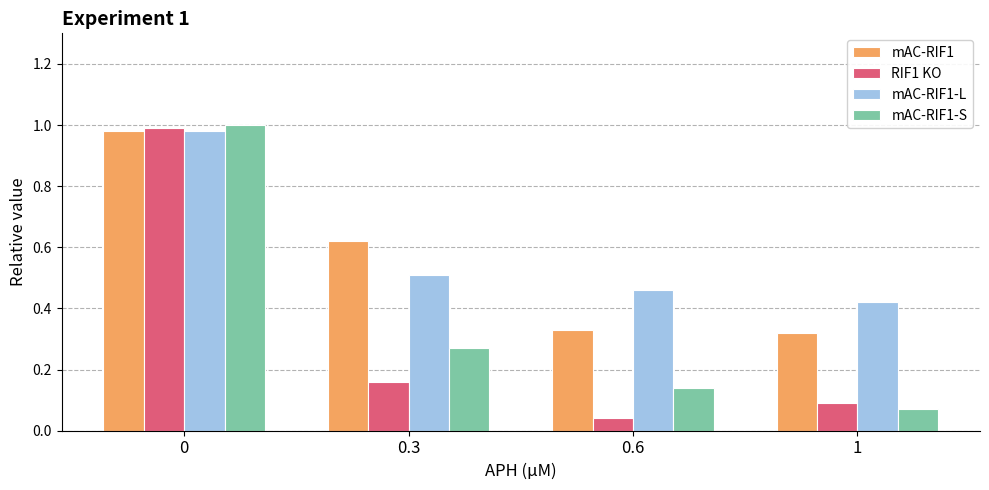

Which series changed the most between 0 and 1?

mAC-RIF1-S